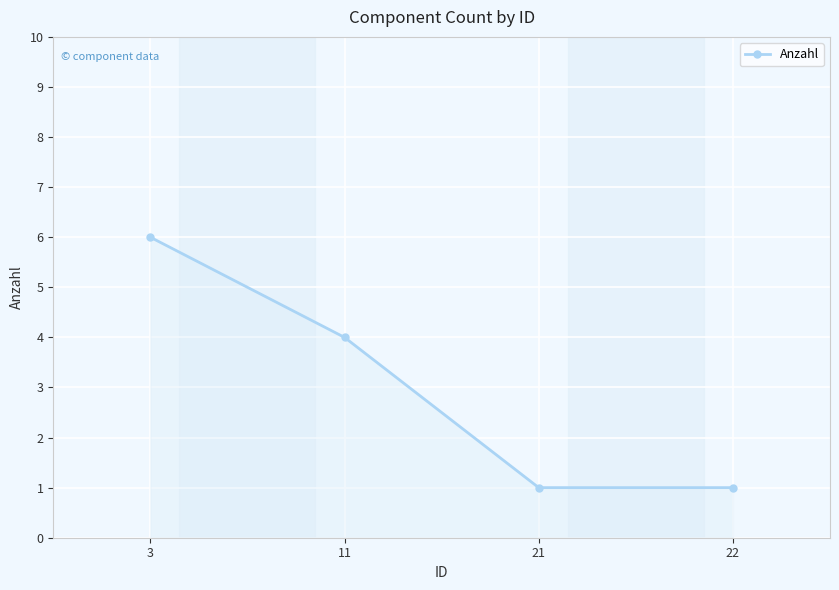

What is the difference between the values at 3 and 21?

5